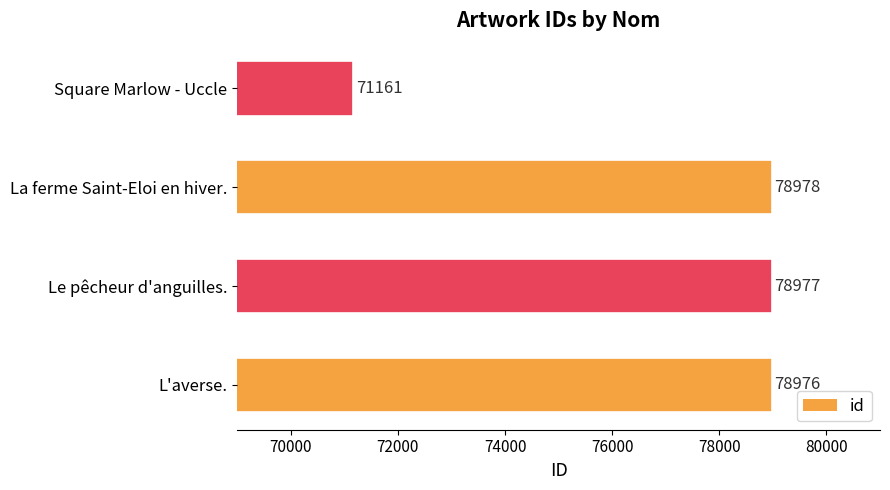

Rank the categories by value from highest to lowest.

La ferme Saint-Eloi en hiver., Le pêcheur d'anguilles., L'averse., Square Marlow - Uccle